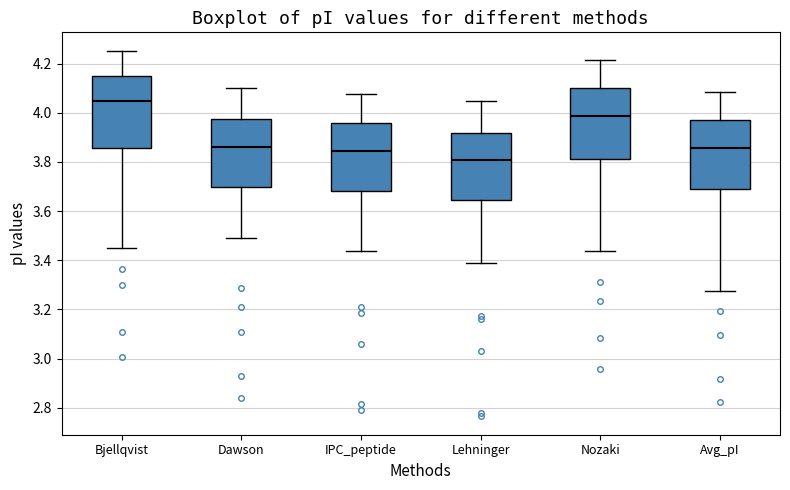

Reading left to right, transcribe this box plot: for each box, give where its median line is, the range the box spans, and where its two whiskers end, as read against the y-axis. The values are not printed on the chart, so give them approximately, as read against the axis.

Bjellqvist: median 4.06, box 3.86 to 4.14, whiskers 3.46 to 4.26
Dawson: median 3.86, box 3.70 to 3.98, whiskers 3.50 to 4.10
IPC_peptide: median 3.84, box 3.68 to 3.96, whiskers 3.44 to 4.08
Lehninger: median 3.80, box 3.64 to 3.92, whiskers 3.38 to 4.06
Nozaki: median 3.98, box 3.82 to 4.10, whiskers 3.44 to 4.22
Avg_pI: median 3.86, box 3.70 to 3.98, whiskers 3.28 to 4.08